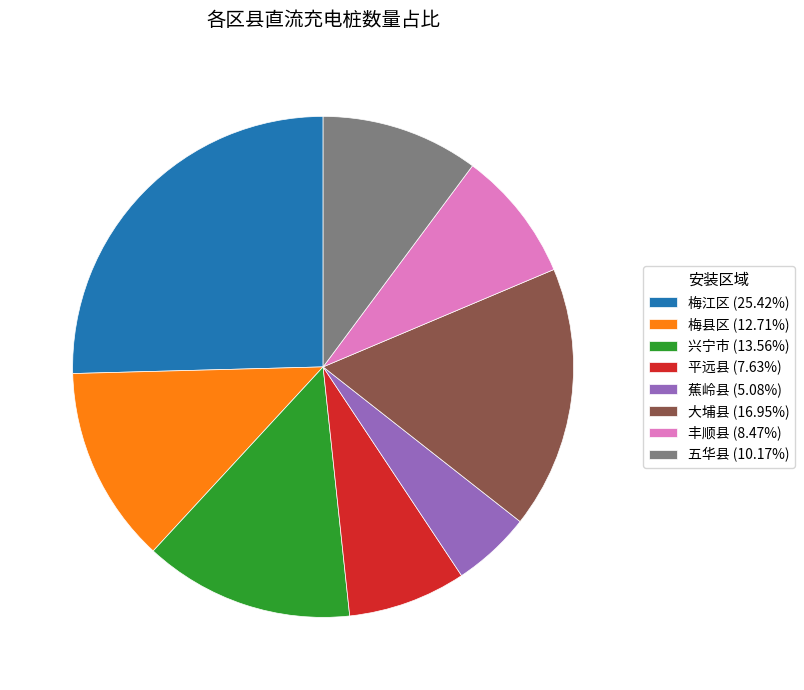

How many slices are in this pie chart?

8